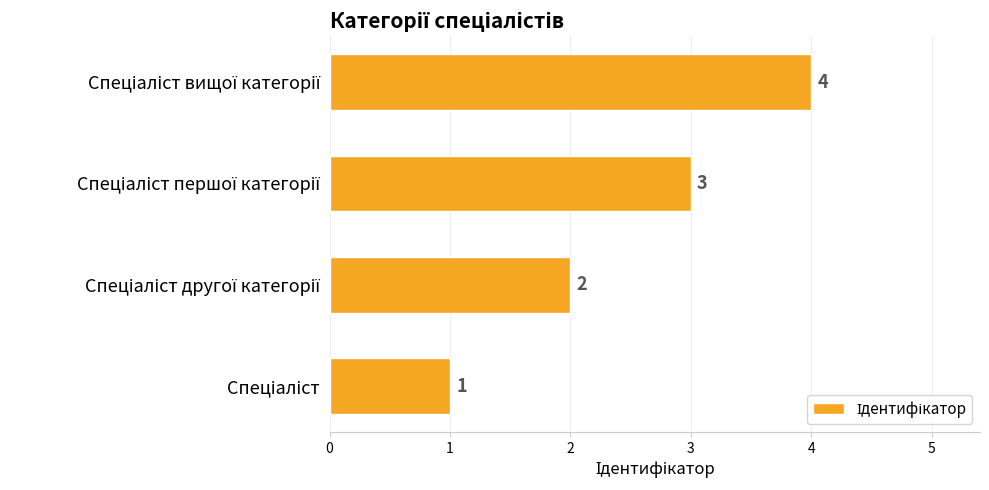

What is the sum of all values?

10